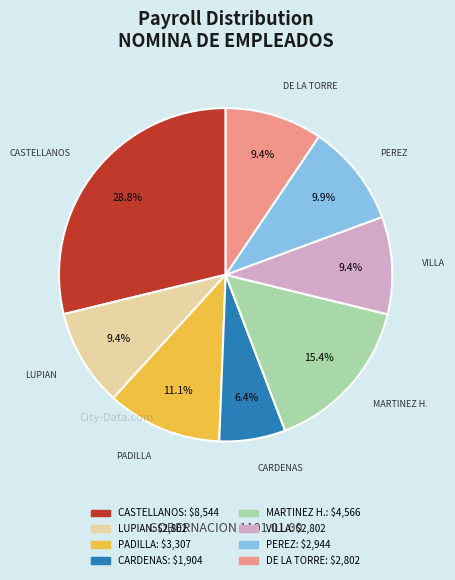

Is there any slice that represents more than half of the pie?

No